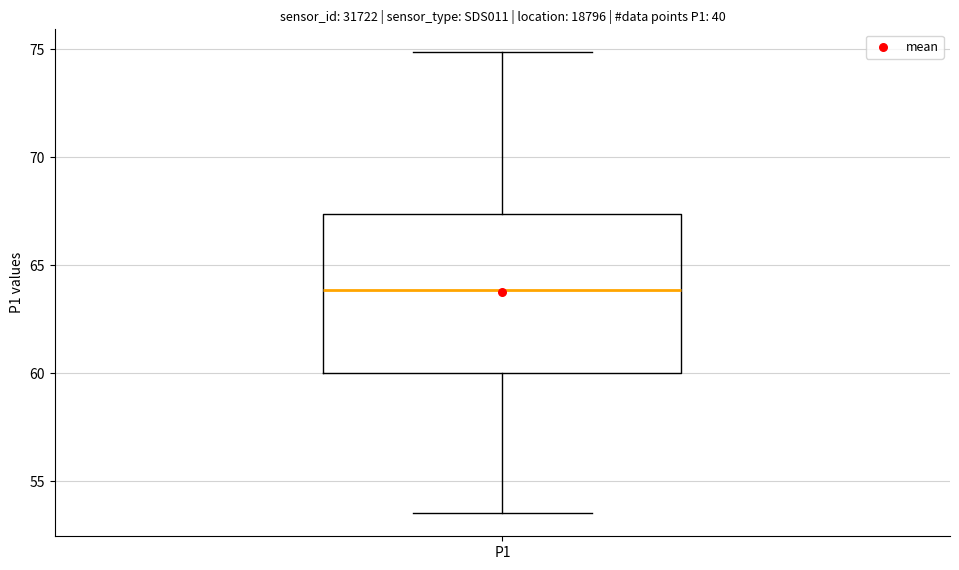

Where is the upper edge of the box for P1 on the y-axis? The values are not printed on the chart, so give them approximately, as read against the axis.

67.5